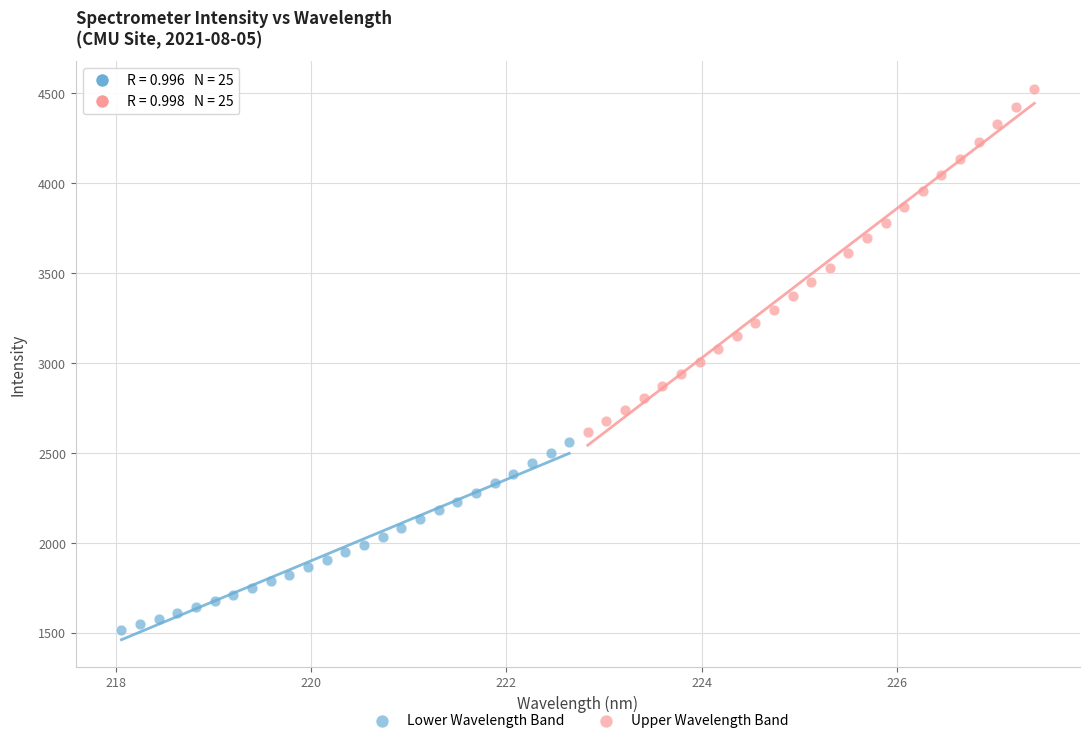

Which series contains the highest Y value?

Upper Wavelength Band